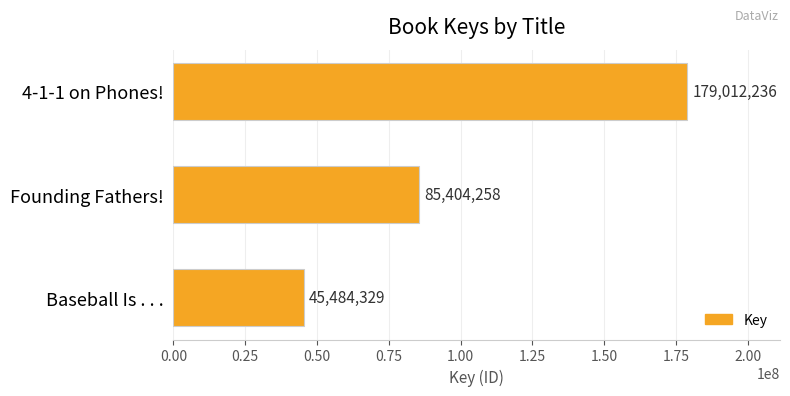

Rank the categories by value from lowest to highest.

Baseball Is . . ., Founding Fathers!, 4-1-1 on Phones!